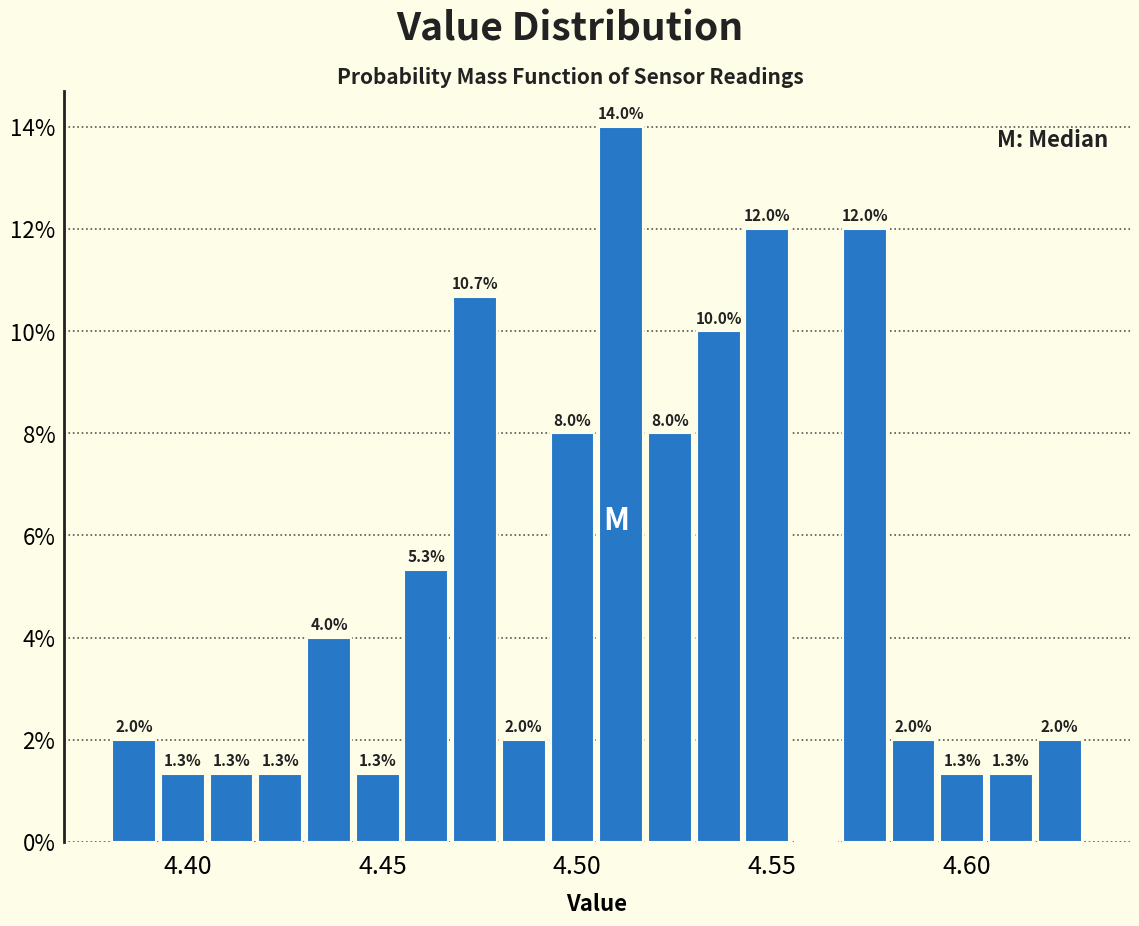

Read against the x-axis, roughly where is the centre of the tallest bar?

4.510